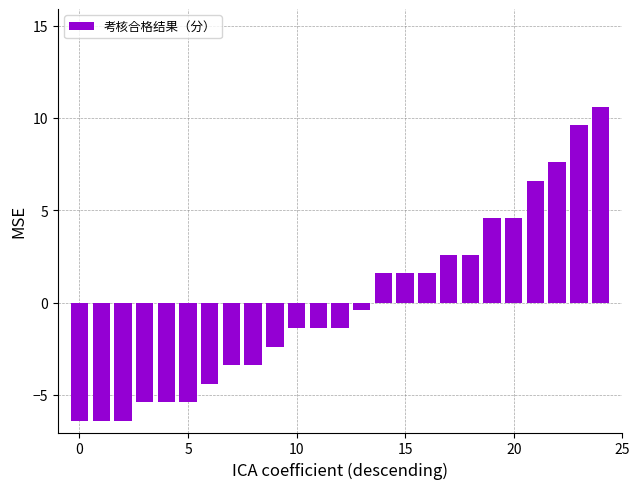

What is the maximum value shown in the chart?

10.6